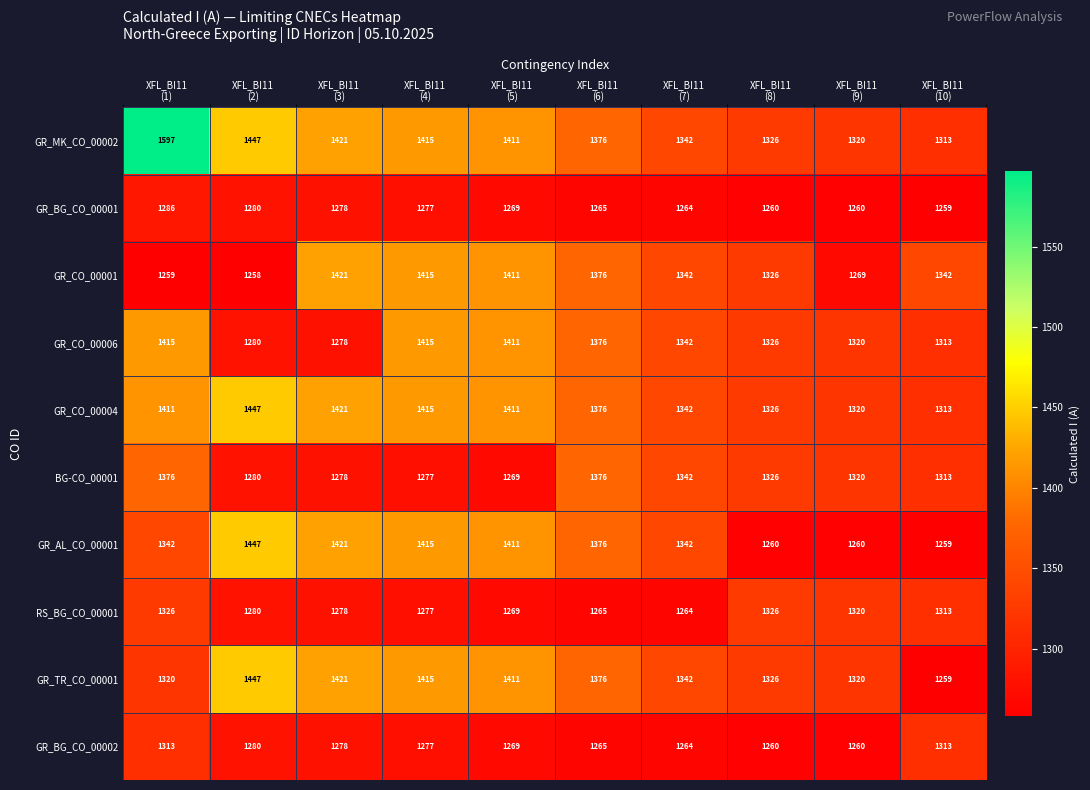

Between XFL_BI11
(6) and XFL_BI11
(8), which series saw the biggest shift?

GR_AL_CO_00001